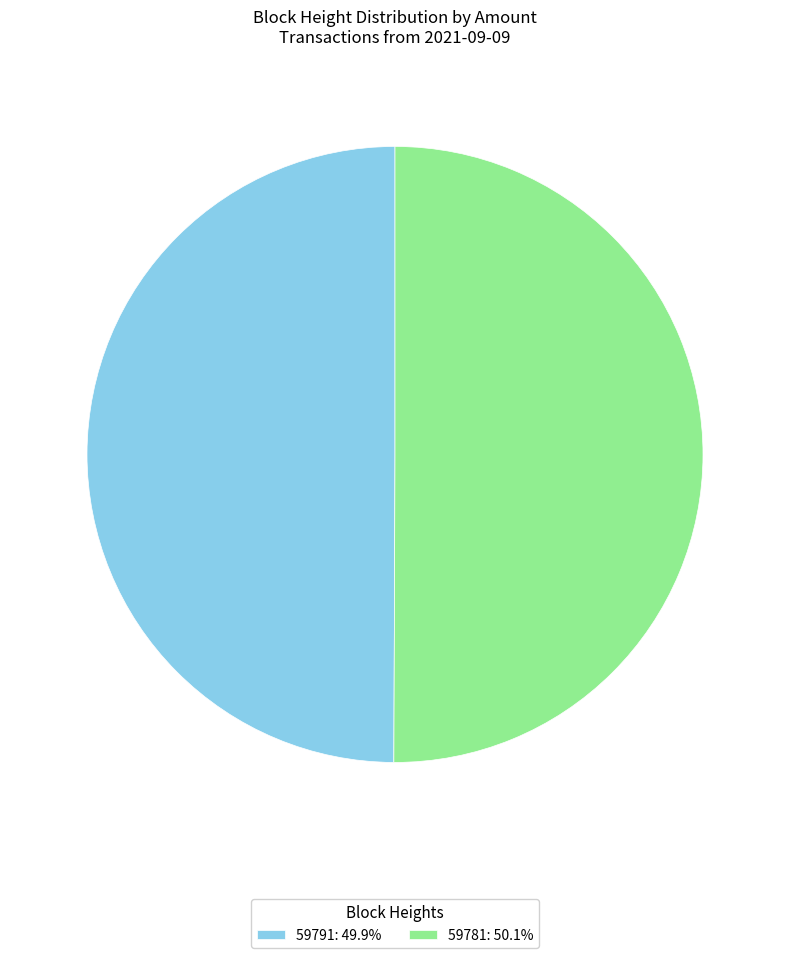

Do 59791: 49.9% and 59781: 50.1% together represent more than half of the pie?

Yes